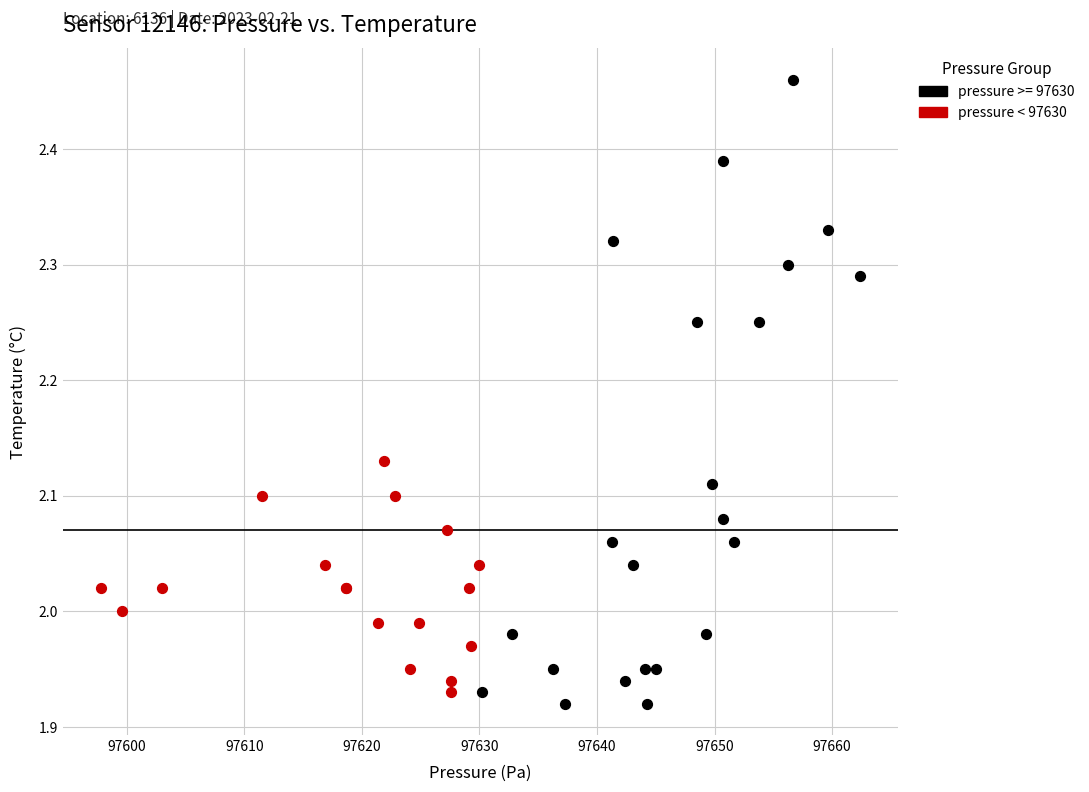

Which series contains the highest Y value?

pressure >= 97630